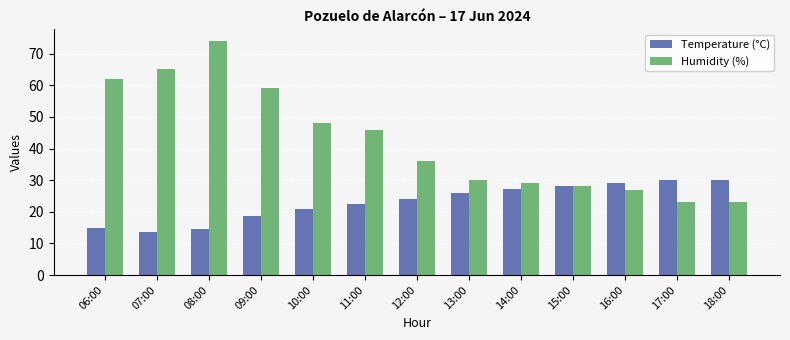

What is the highest value of the Temperature (°C) series?

30.1